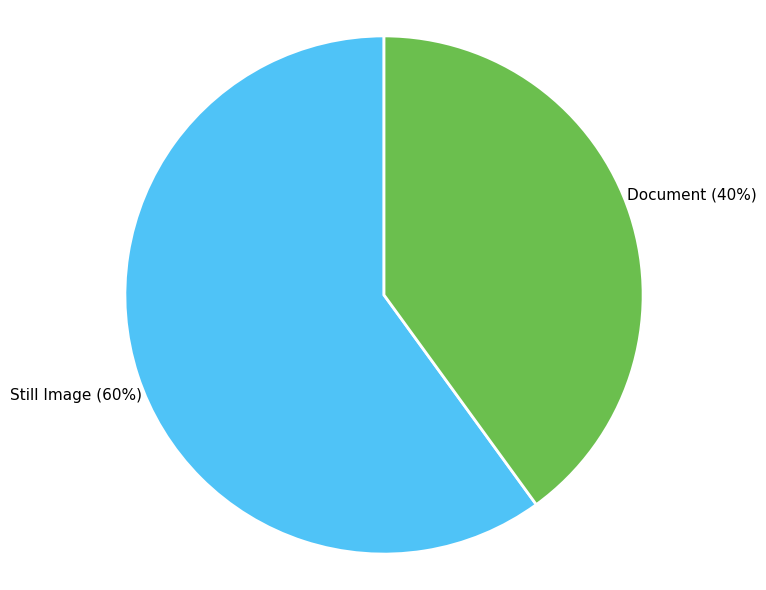

Count the number of slices in the pie.

2